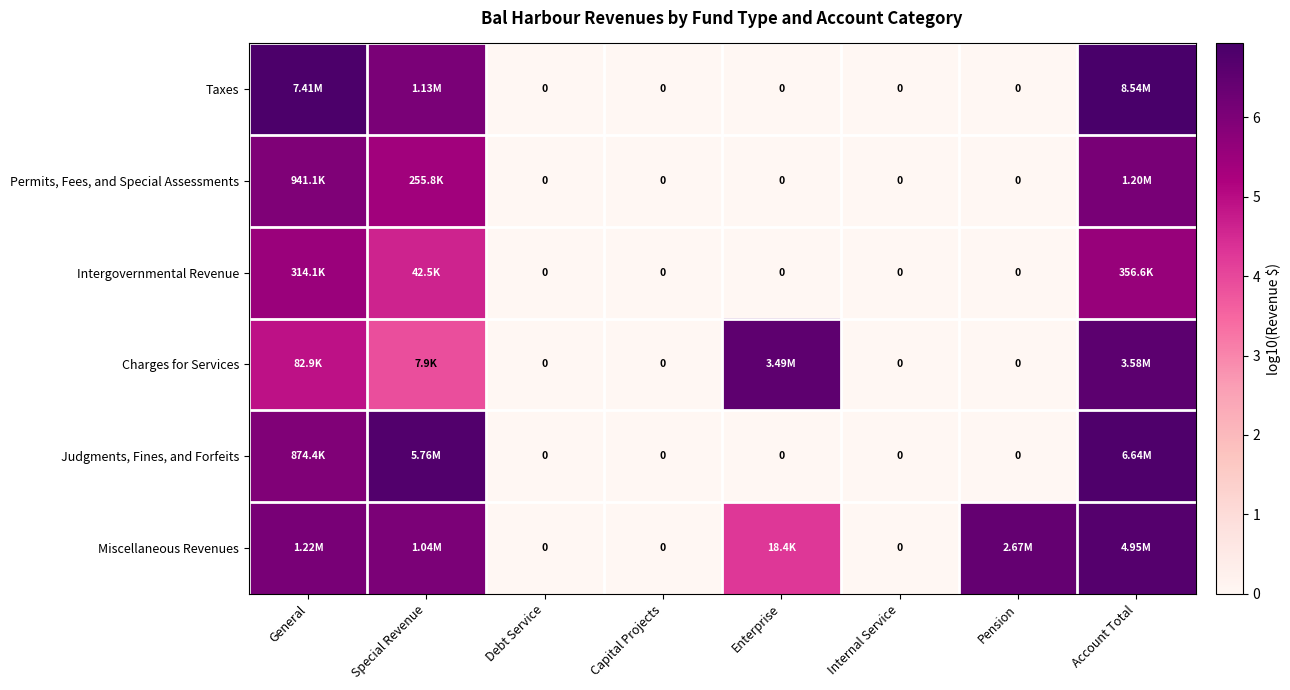

At Account Total, list the series in order from largest to smallest.

Taxes, Judgments, Fines, and Forfeits, Miscellaneous Revenues, Charges for Services, Permits, Fees, and Special Assessments, Intergovernmental Revenue